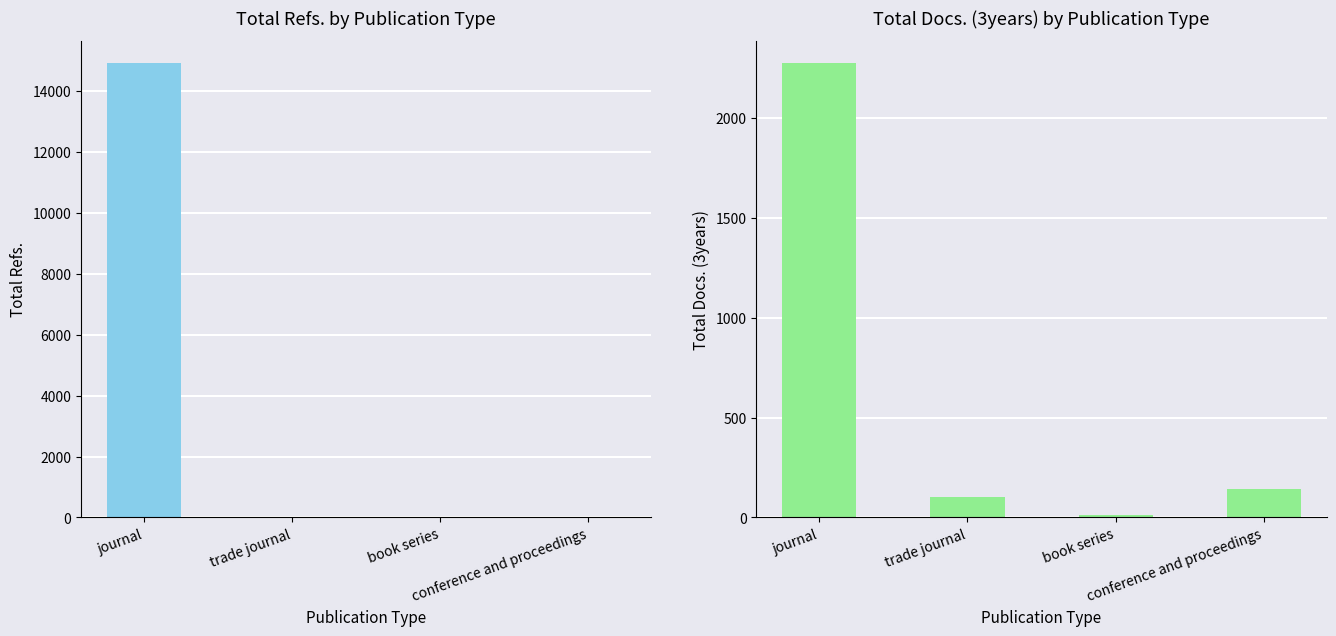

What are all the series names shown in the legend?

Total Refs., Total Docs. (3years)